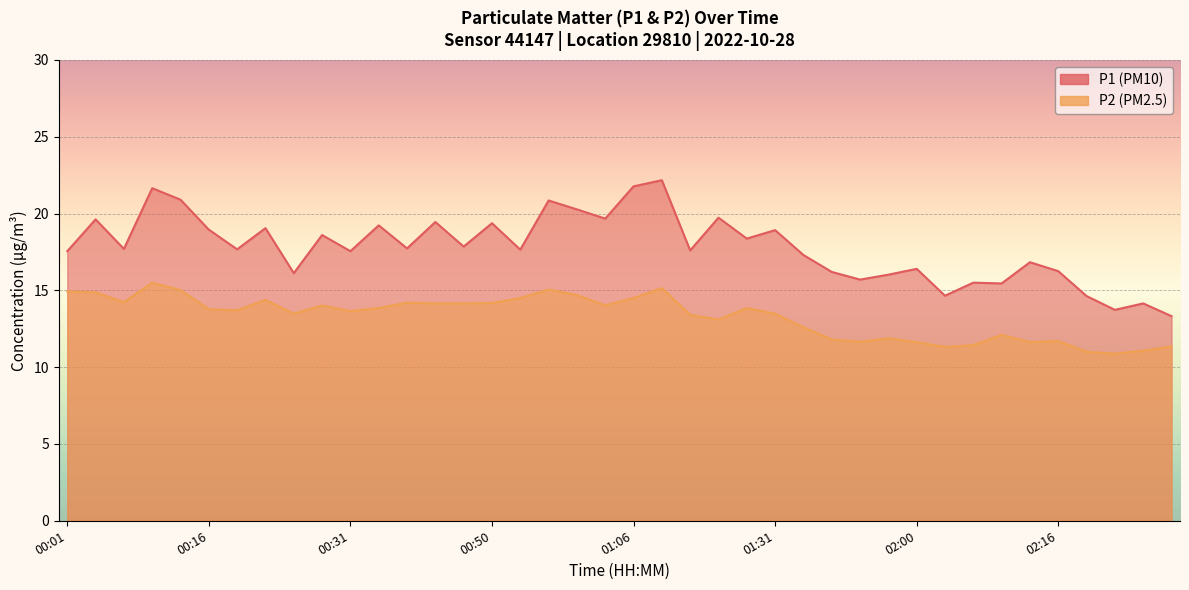

At which category does P1 reach its first local valley?

00:07